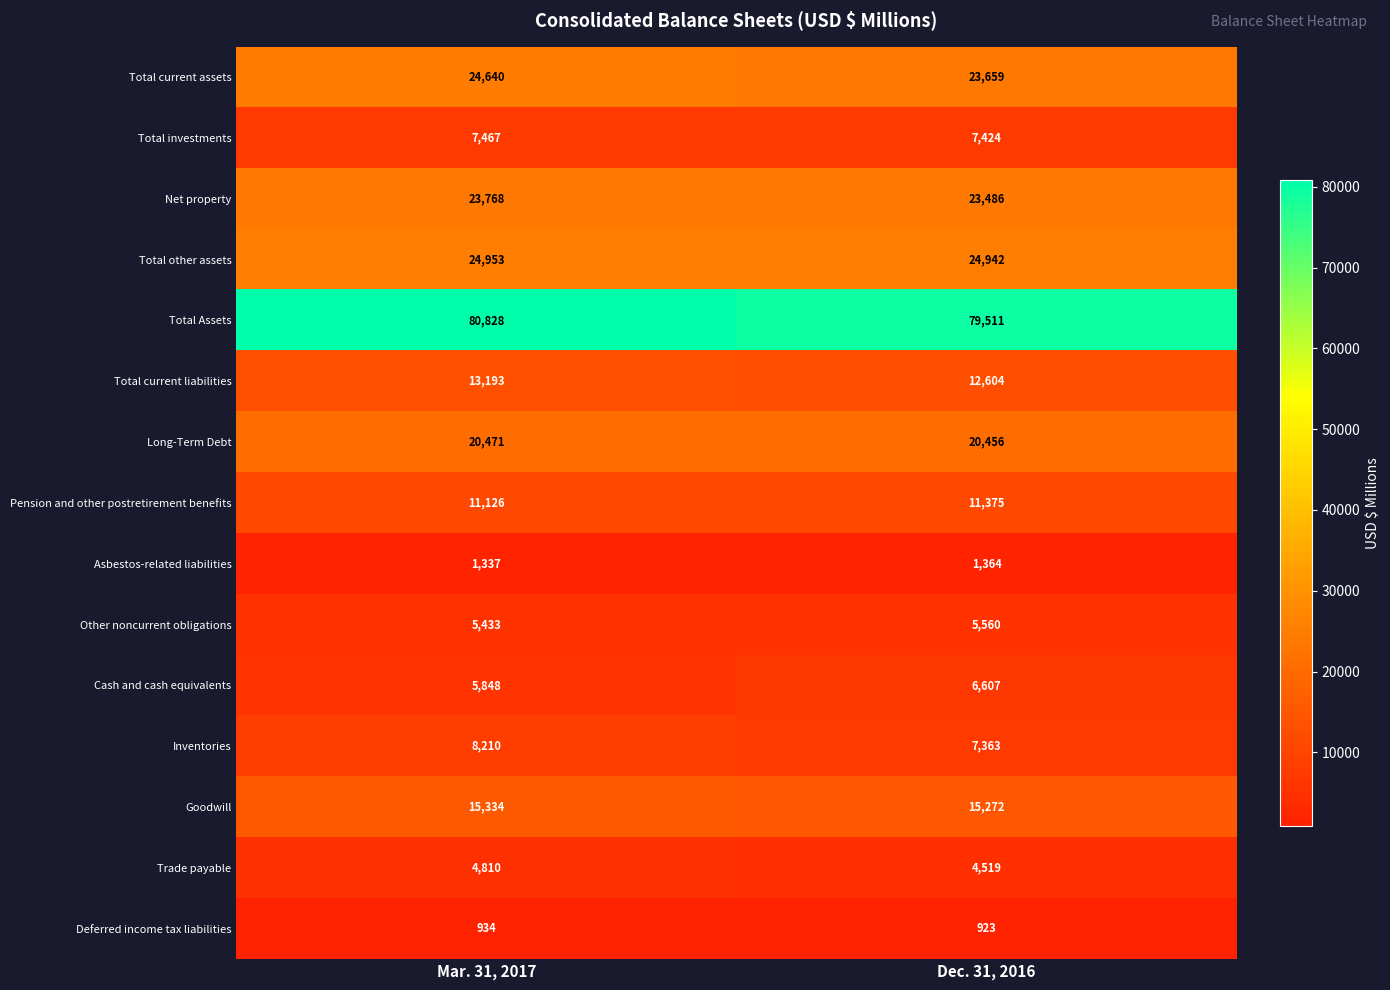

At how many categories does at least one series exceed 77788?

2